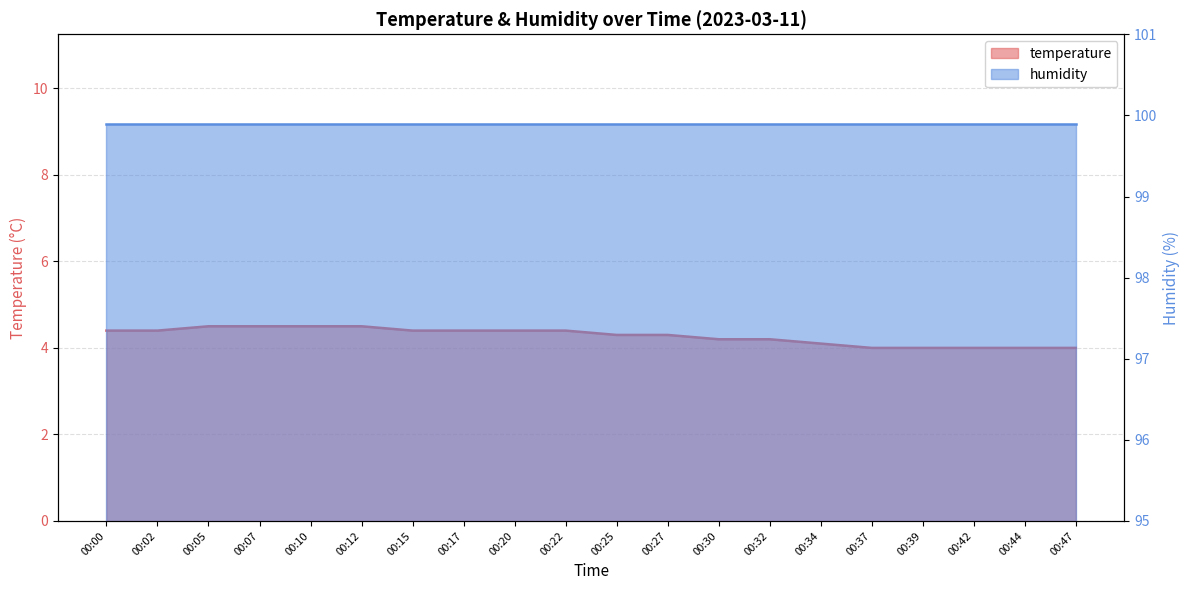

What is the average value?

4.3